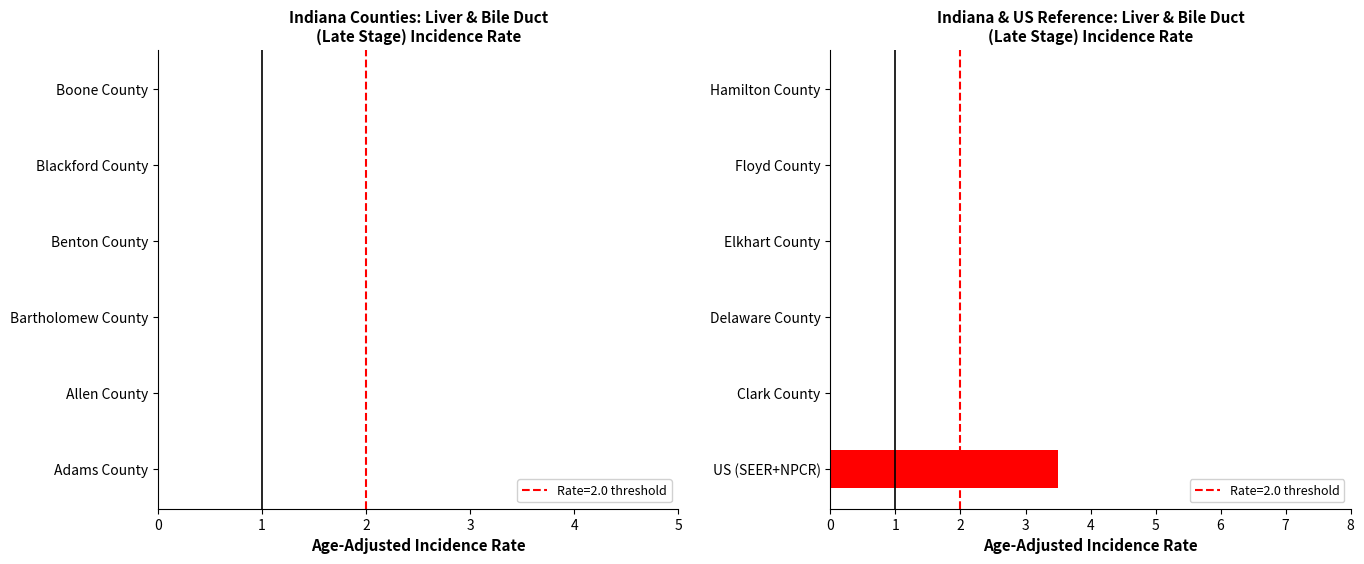

What value does the data have at US (SEER+NPCR)?

3.5